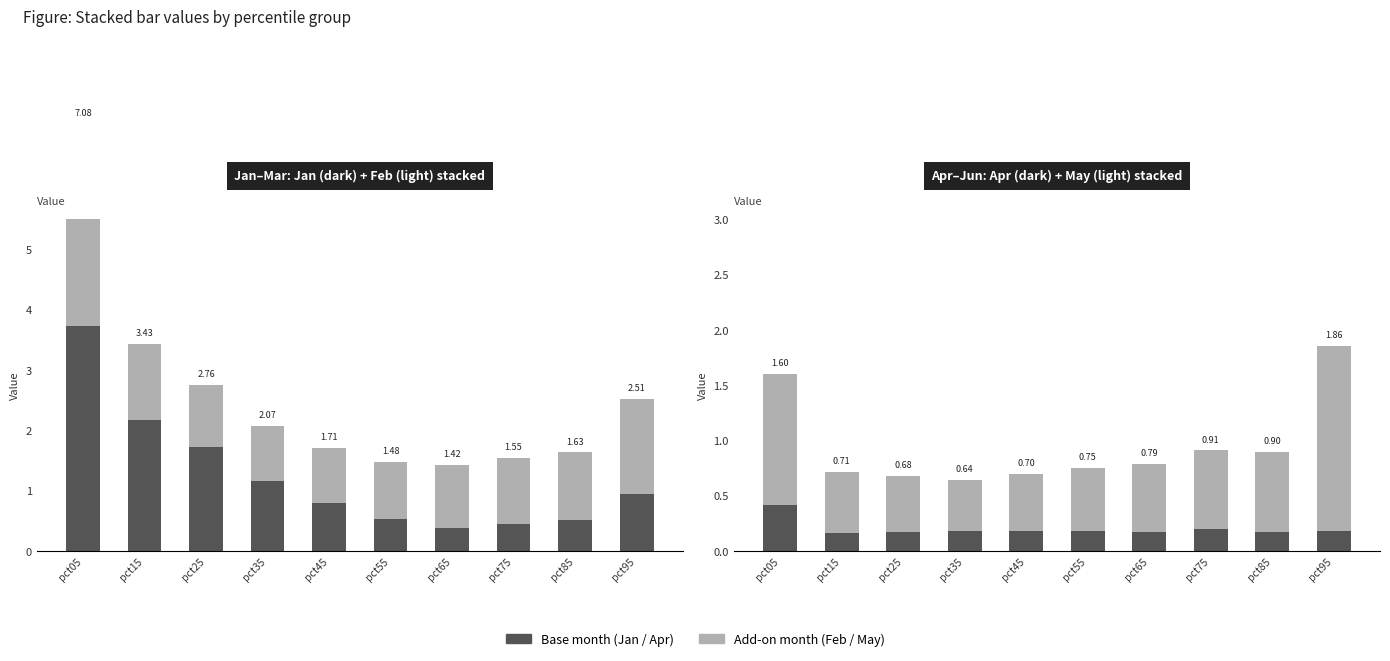

What is the minimum value for Feb / May (add-on)?

0.5